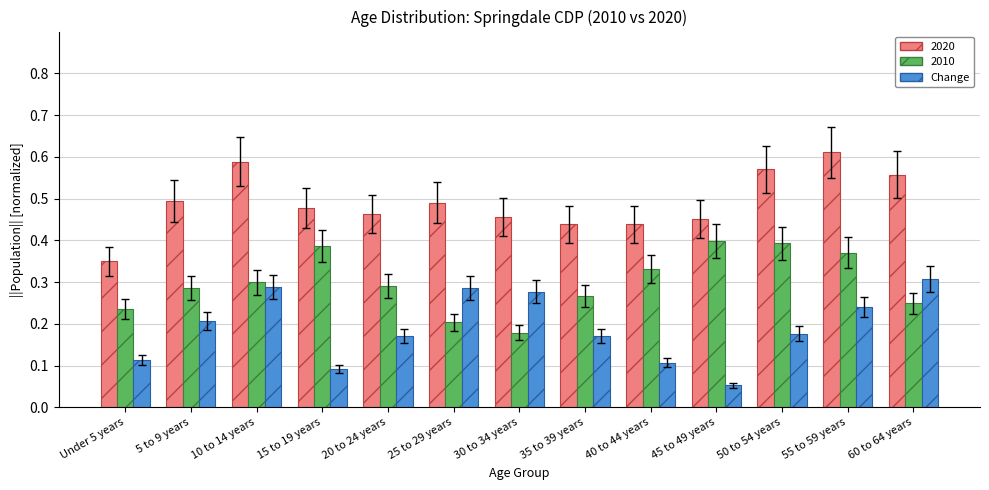

At which label does Change reach its minimum?

45 to 49 years